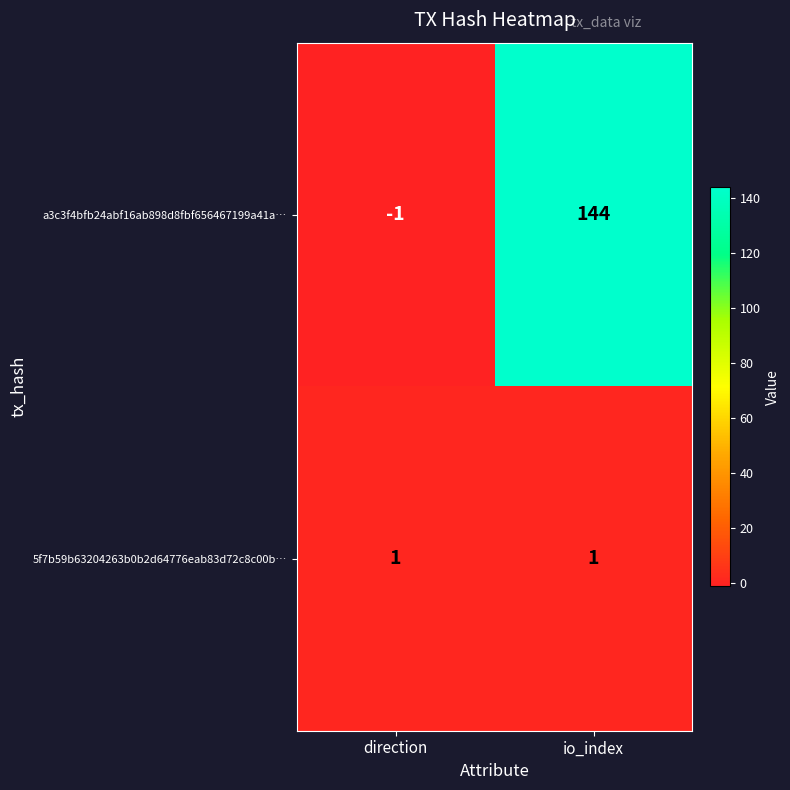

At which category is the sum across all series the highest?

io_index